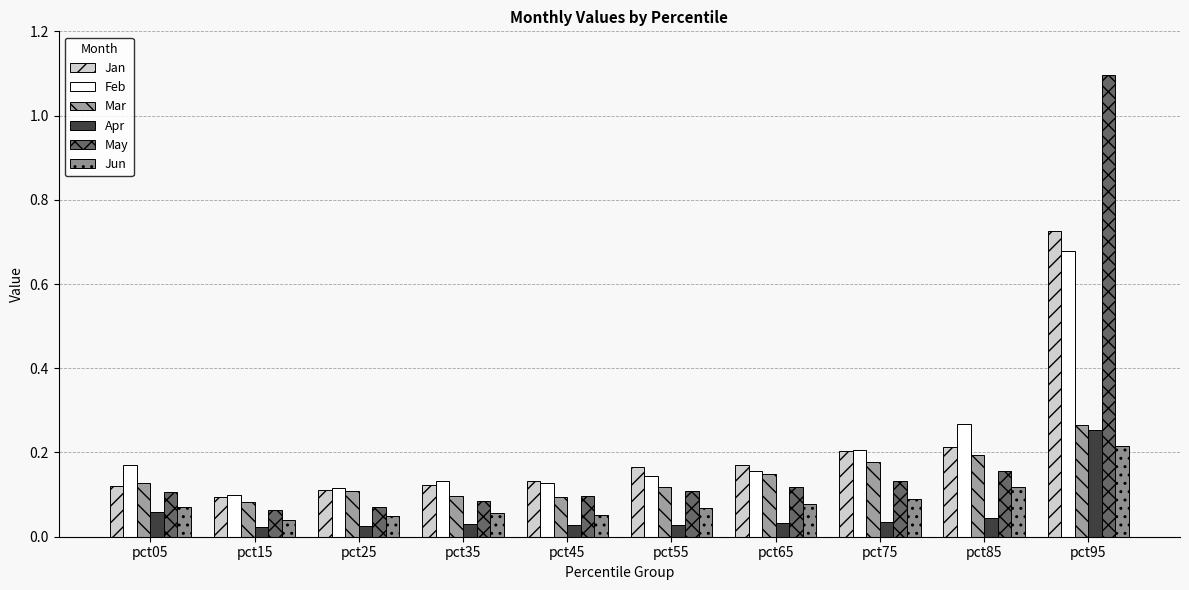

At pct15, list the series in order from smallest to largest.

Apr, Jun, May, Mar, Jan, Feb